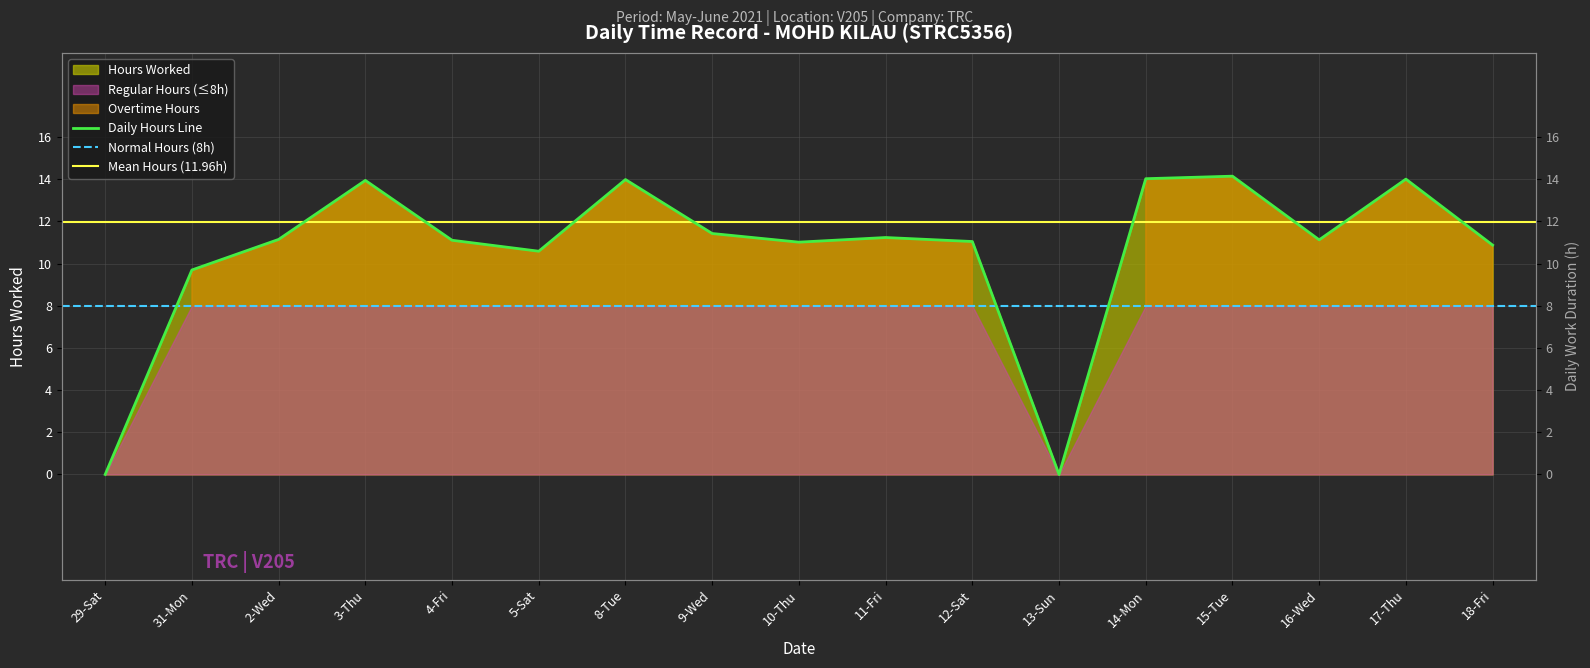

Approximately how many times larger is the value at 9-Wed compared to 5-Sat?

1.1